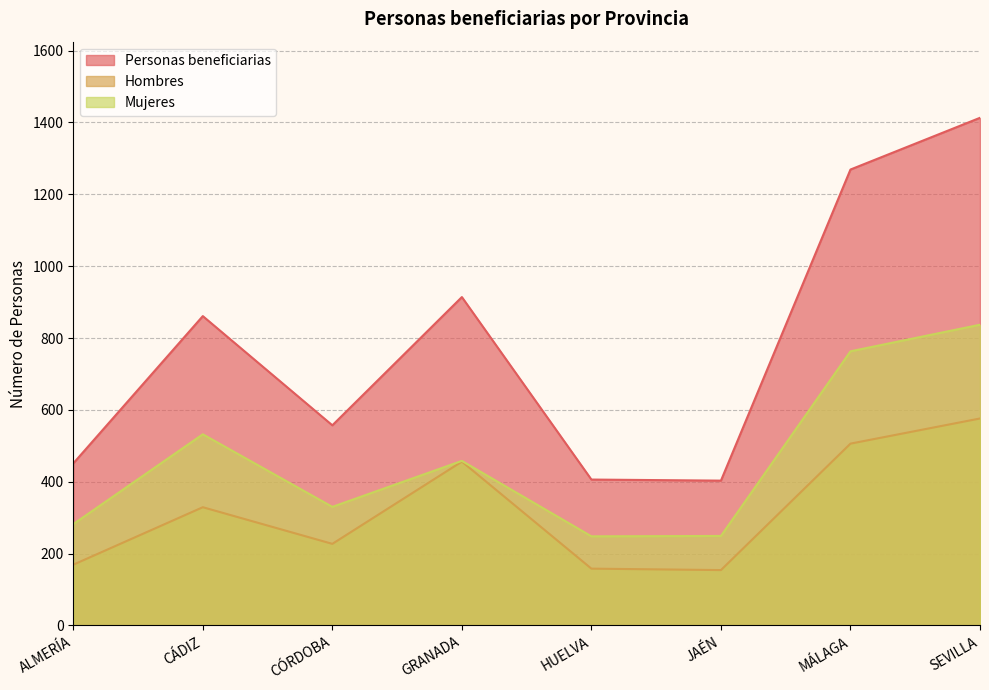

What is the value of the Personas beneficiarias point at the 3rd from the left?

557